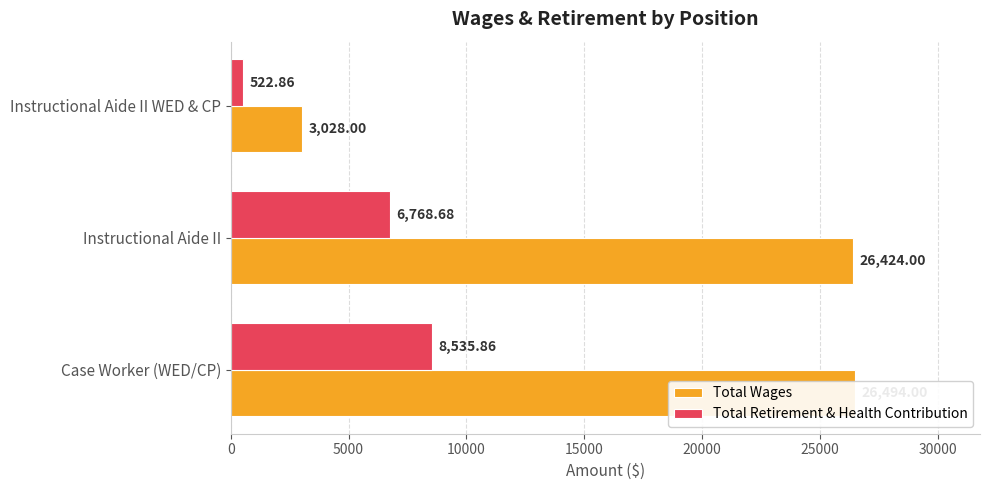

Which series changed the most between 5000 and 10000?

Total Wages